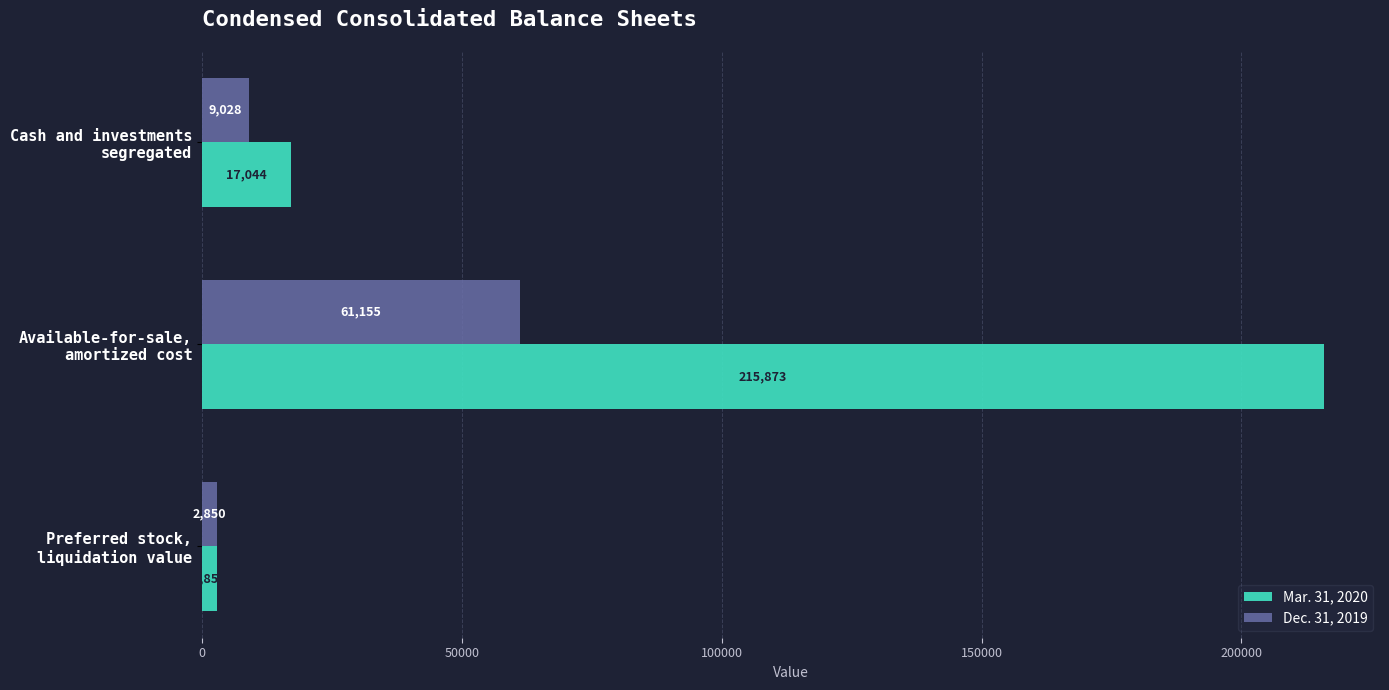

Rank the categories by Mar. 31, 2020 value from lowest to highest.

Preferred stock,
liquidation value, Cash and investments
segregated, Available-for-sale,
amortized cost